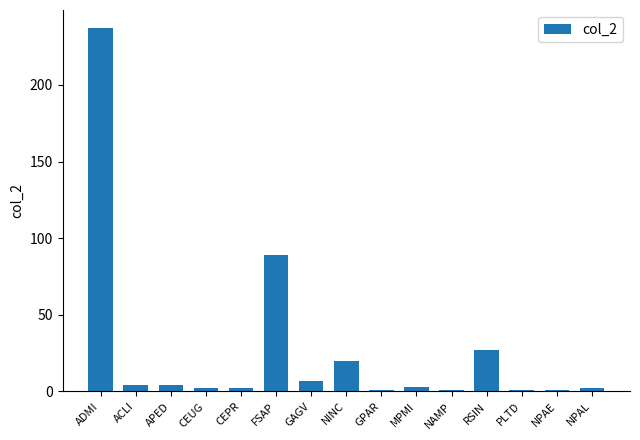

What is the difference between the maximum and minimum values?

236